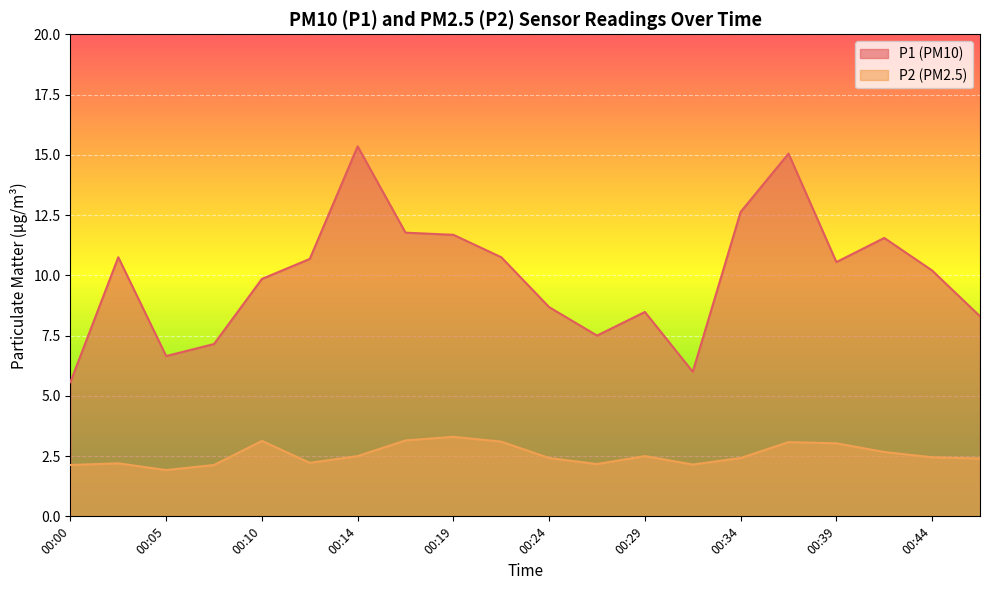

What is the sum of the P1 values at 00:34 and 00:12?

23.3